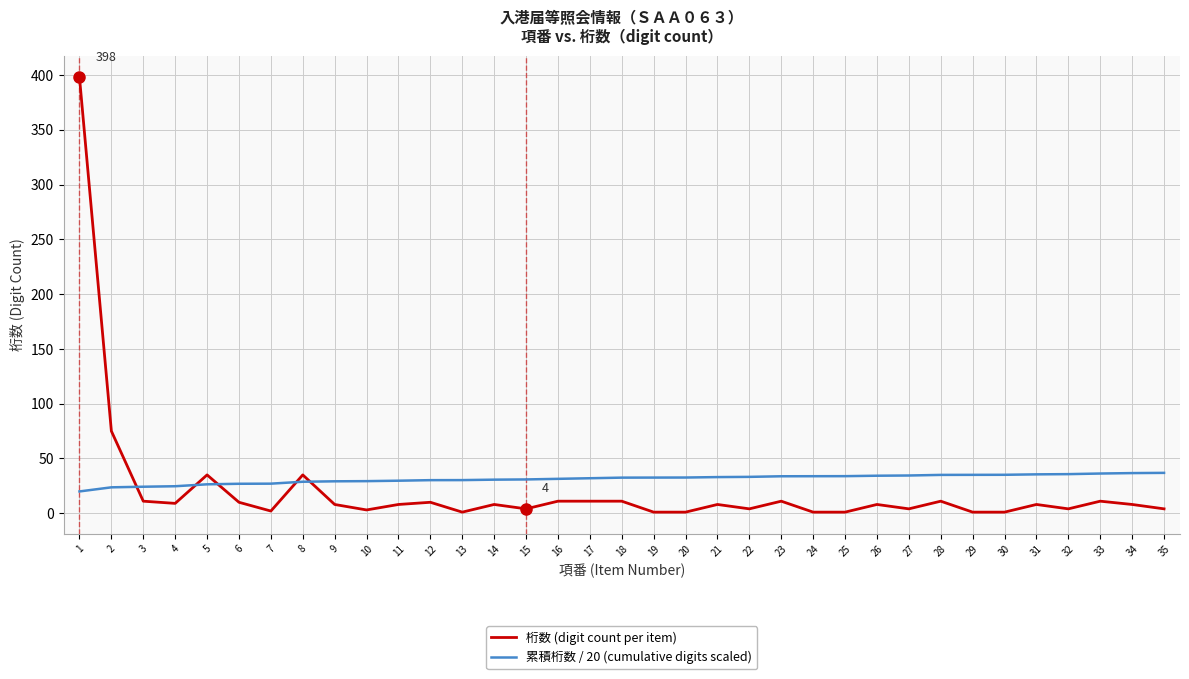

True or false: 桁数 (digit count per item) and 累積桁数 / 20 (cumulative digits scaled) cross at least once.

True